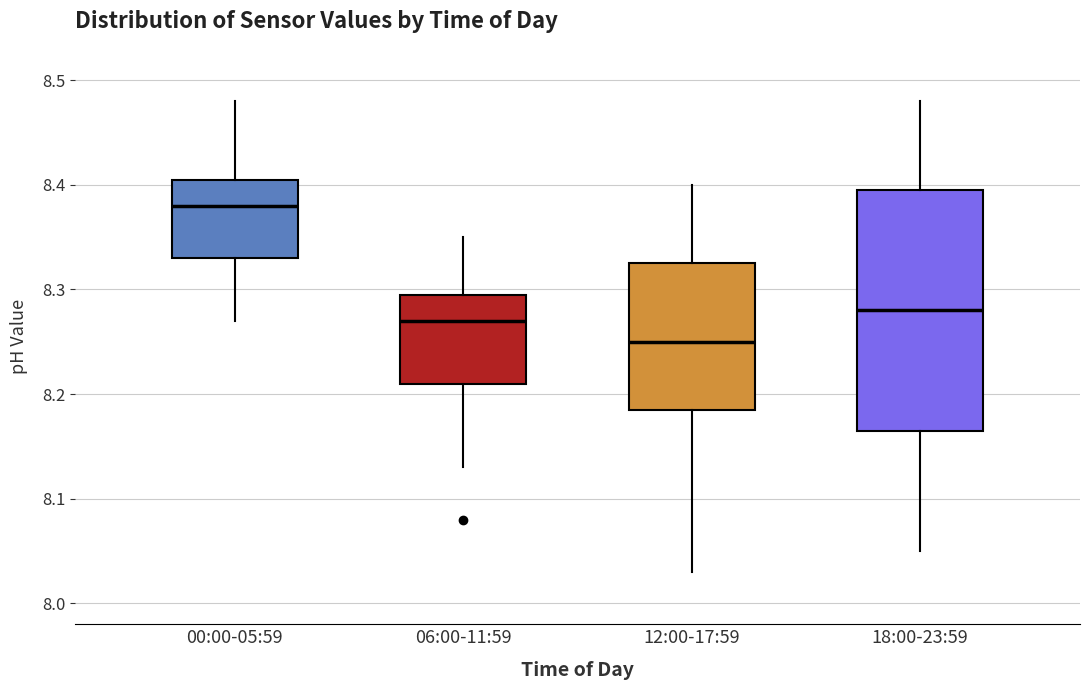

Reading left to right, transcribe this box plot: for each box, give where its median line is, the range the box spans, and where its two whiskers end, as read against the y-axis. The values are not printed on the chart, so give them approximately, as read against the axis.

00:00-05:59: median 8.38, box 8.33 to 8.41, whiskers 8.27 to 8.48
06:00-11:59: median 8.27, box 8.21 to 8.30, whiskers 8.13 to 8.35
12:00-17:59: median 8.25, box 8.19 to 8.33, whiskers 8.03 to 8.40
18:00-23:59: median 8.28, box 8.17 to 8.40, whiskers 8.05 to 8.48